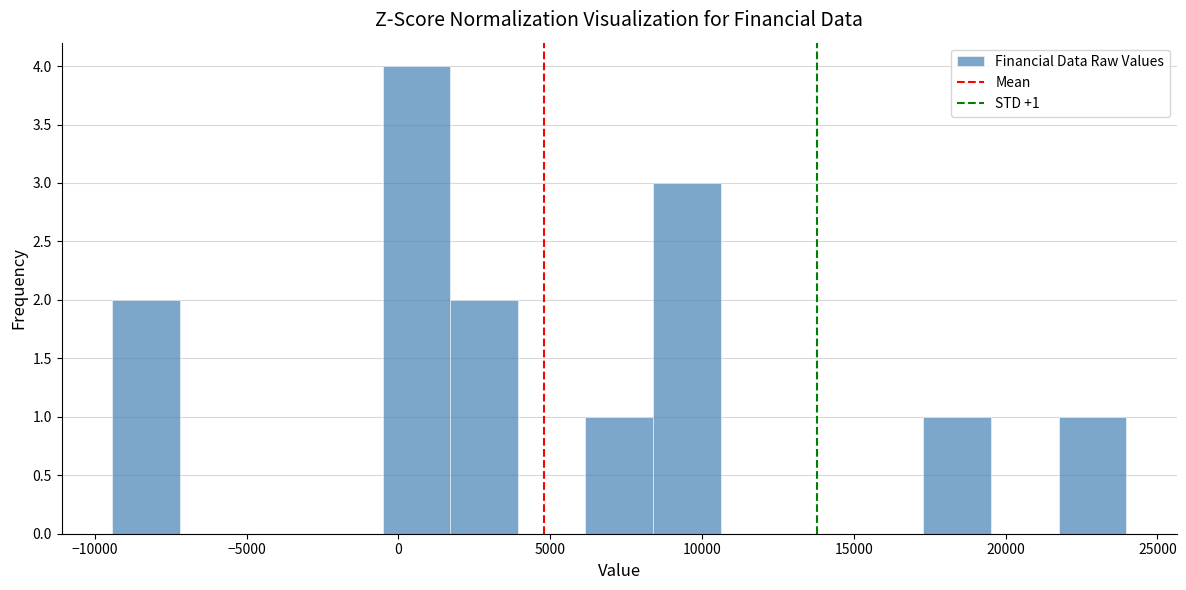

Over which range of the x-axis is the bar tallest?

-500 to 1500